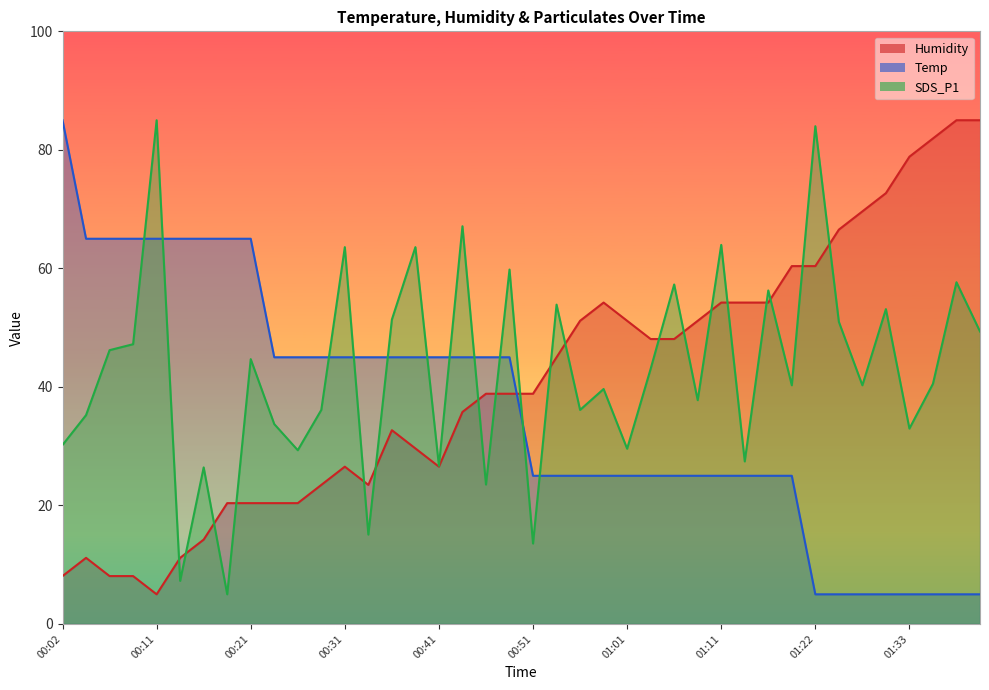

True or false: Humidity and SDS_P1 intersect in this chart.

True